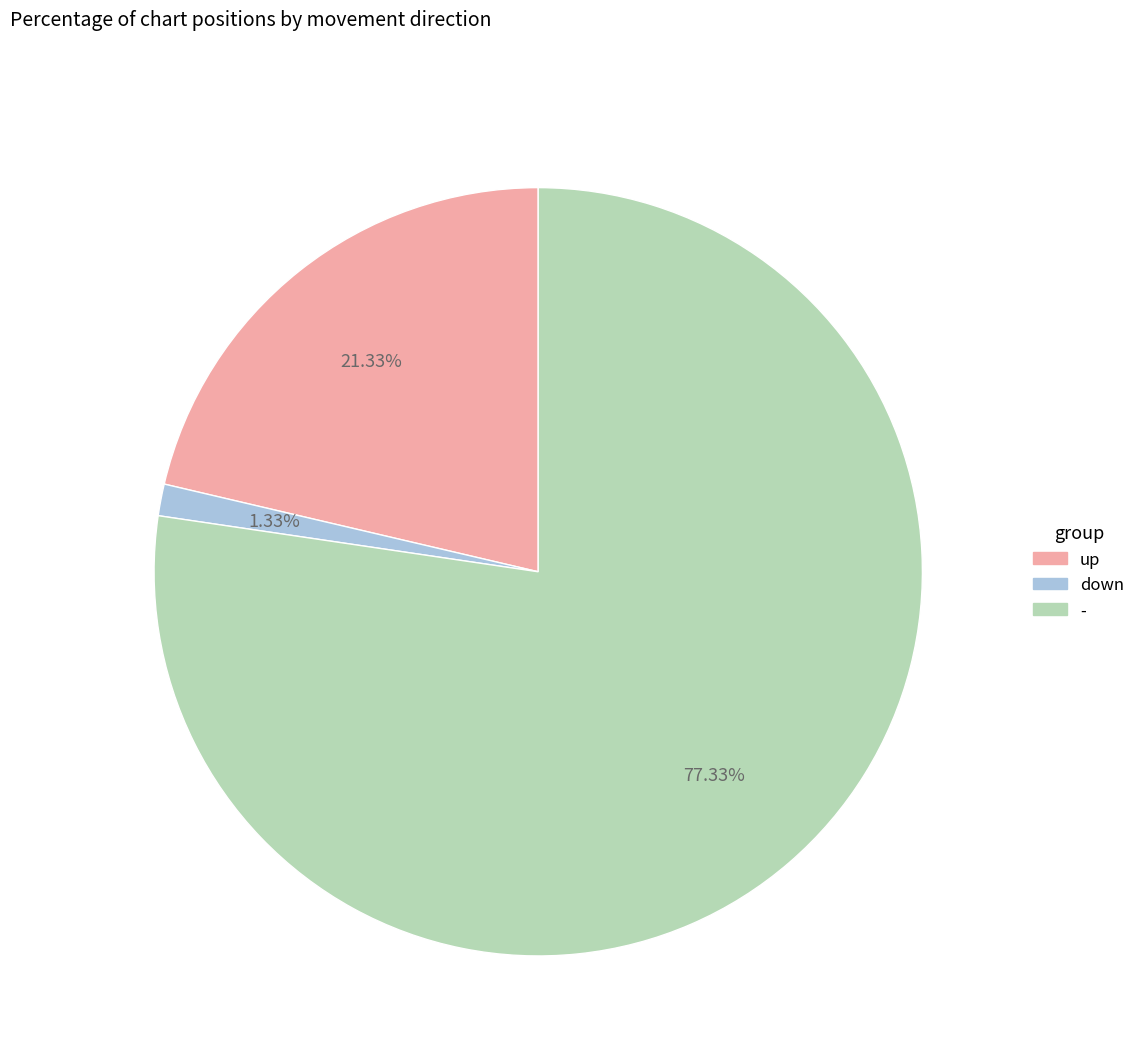

Which category has the smallest portion of the pie?

down